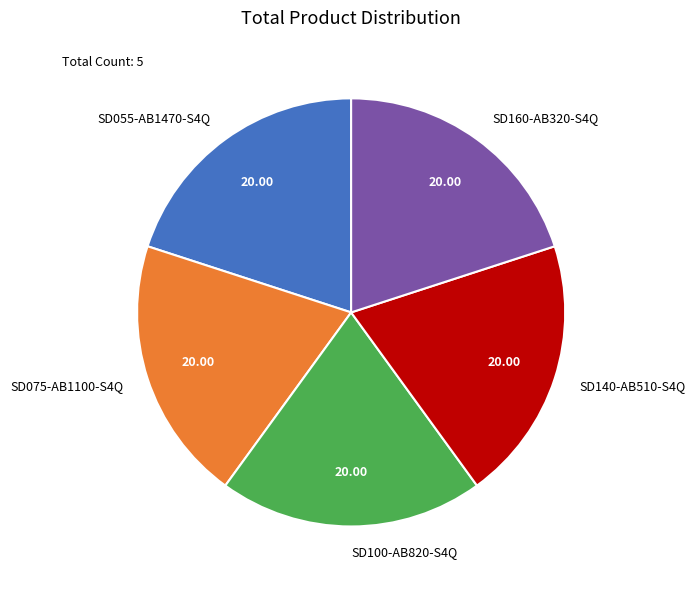

Is there a majority slice in this chart?

No